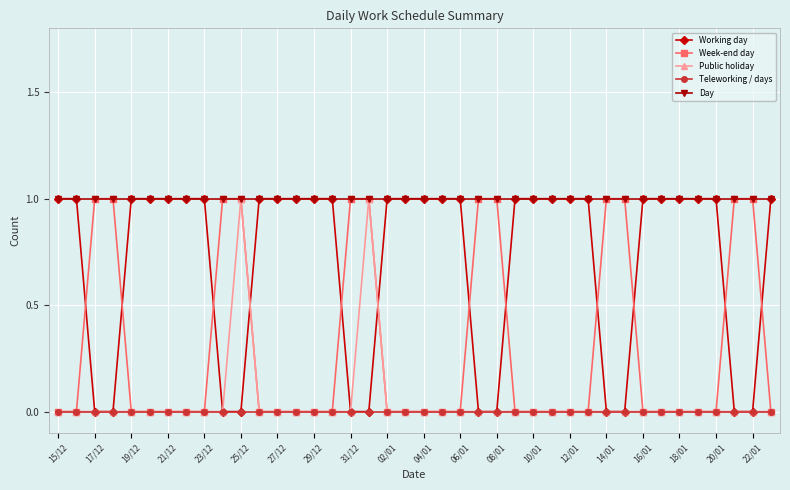

What is the maximum value for Working day?

1